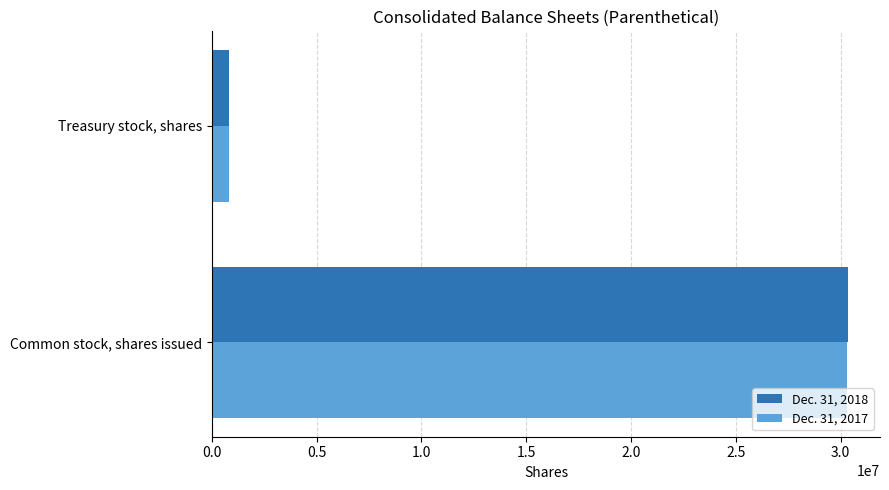

At how many categories does at least one series exceed 20855941?

1